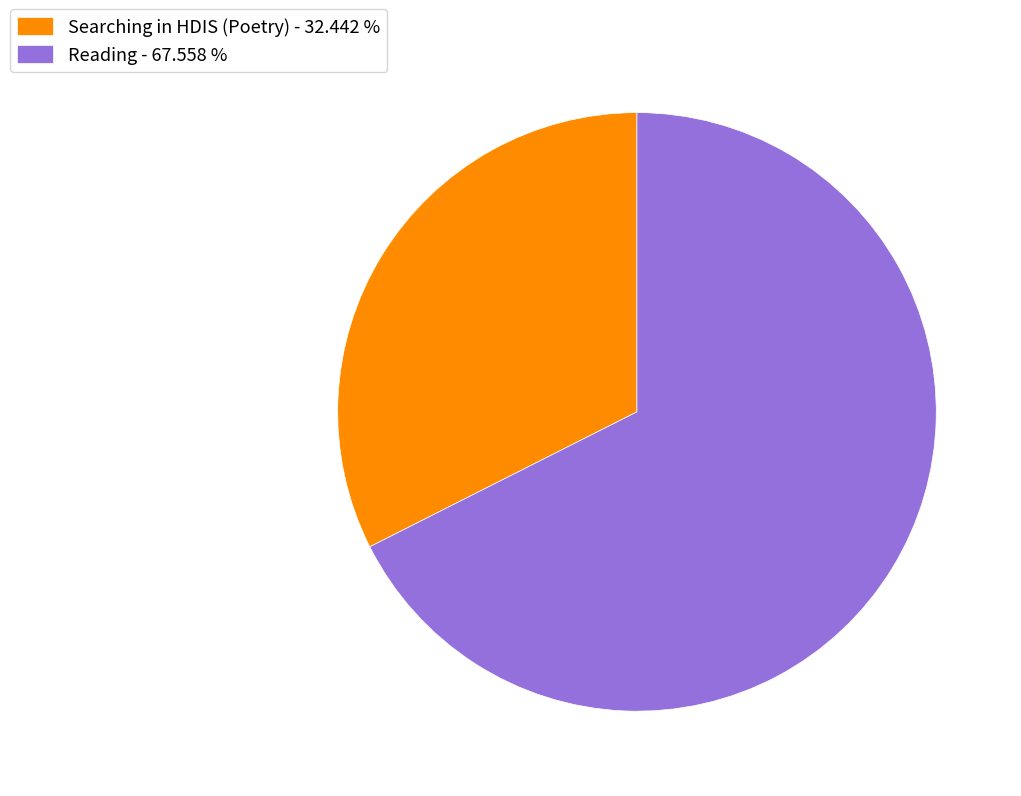

Which has a higher value, Searching in HDIS (Poetry) - 32.442 % or Reading - 67.558 %?

Reading - 67.558 %